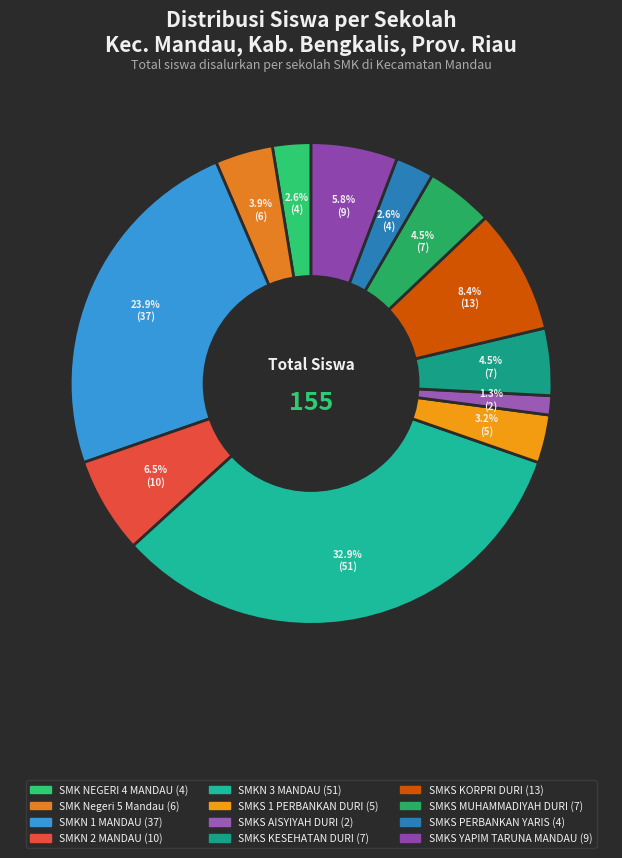

Which slice is the largest?

SMKN 3 MANDAU